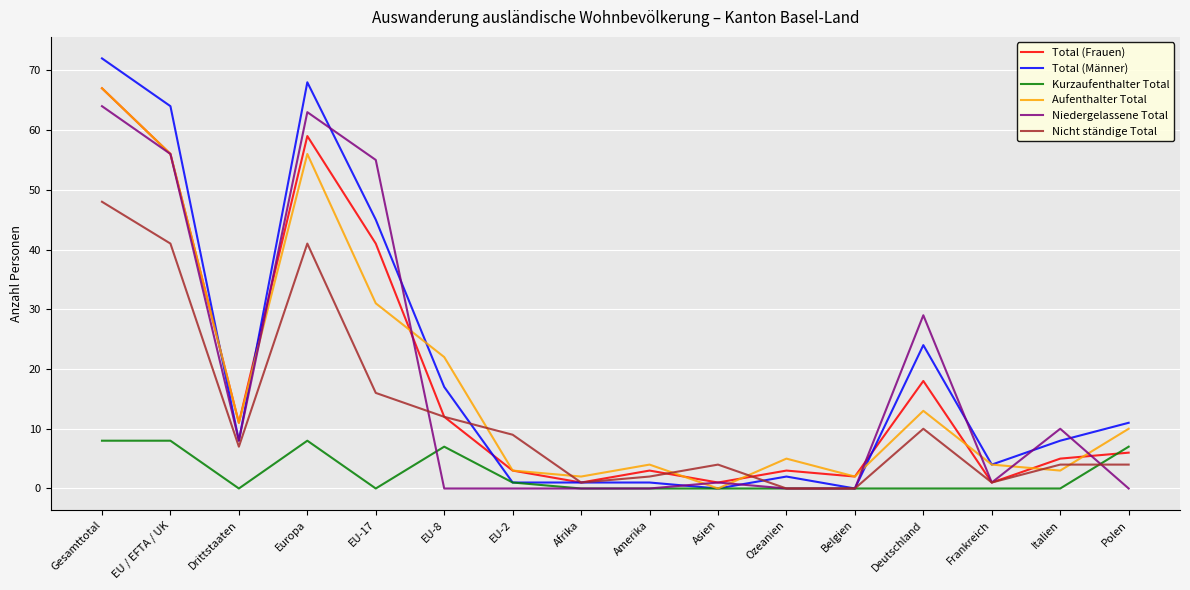

After their last crossing, which series has the higher values: Aufenthalter Total or Total (Frauen)?

Aufenthalter Total